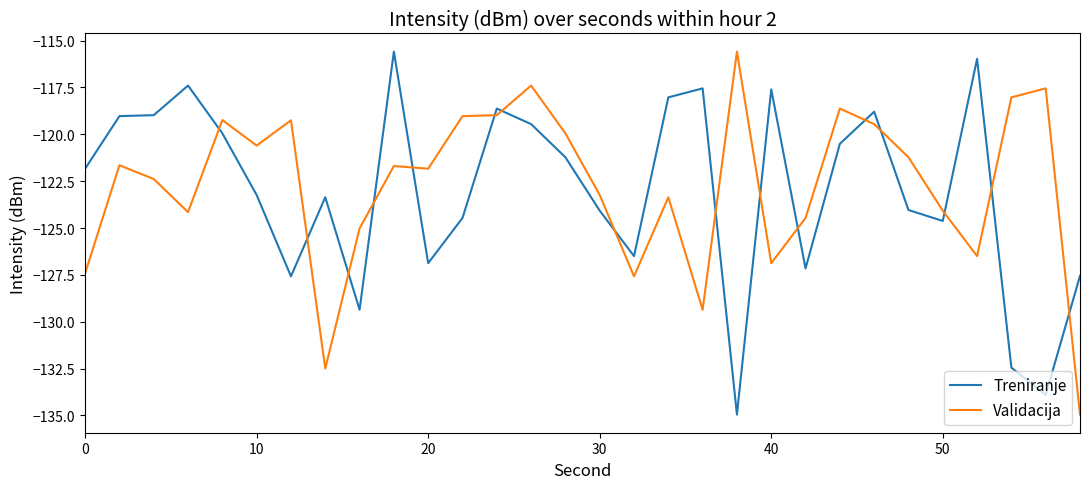

What is the difference between the maximum and minimum values in the Validacija series?

19.4